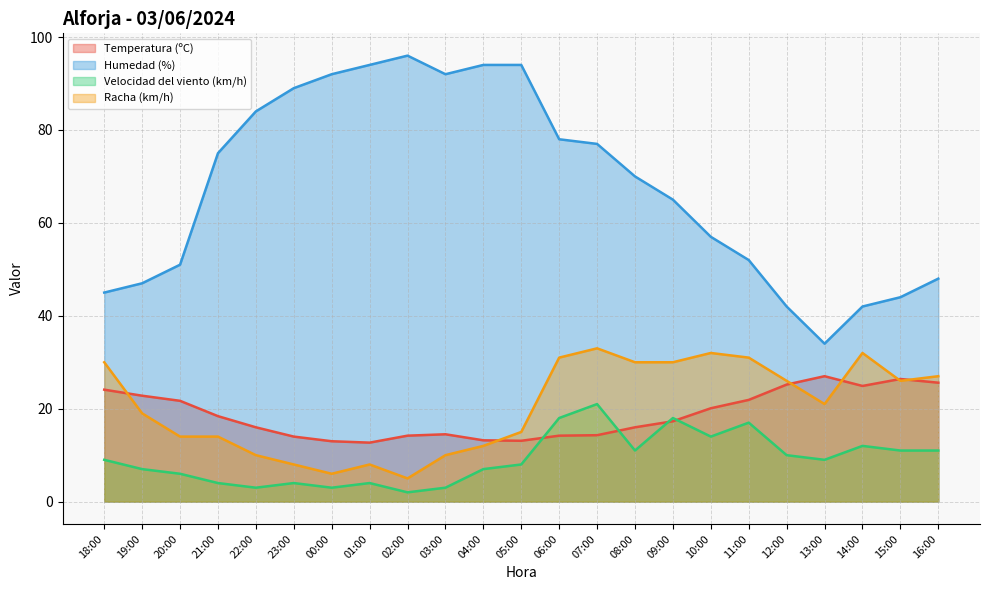

How many lines are shown in the chart?

4